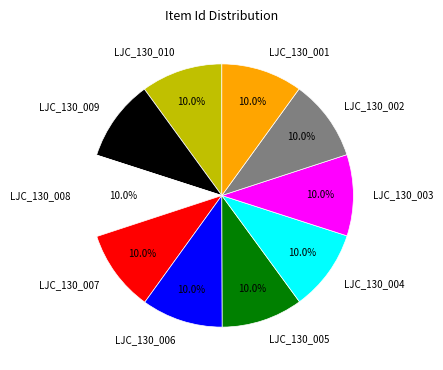

Is there a majority slice in this chart?

No